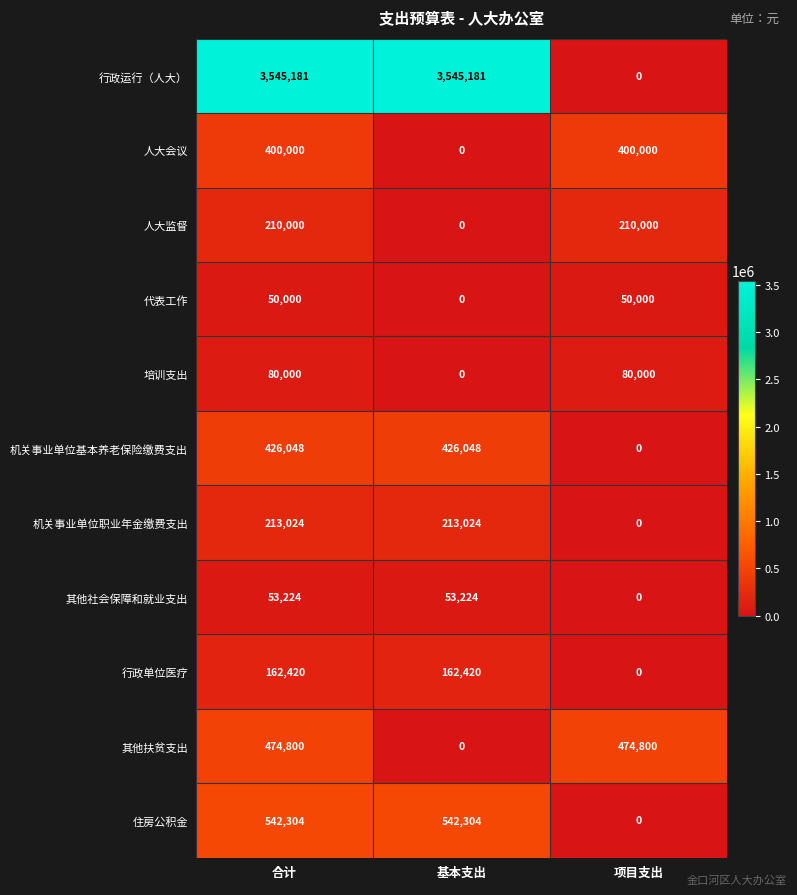

How many 机关事业单位职业年金缴费支出 values are between 0 and 213024?

3